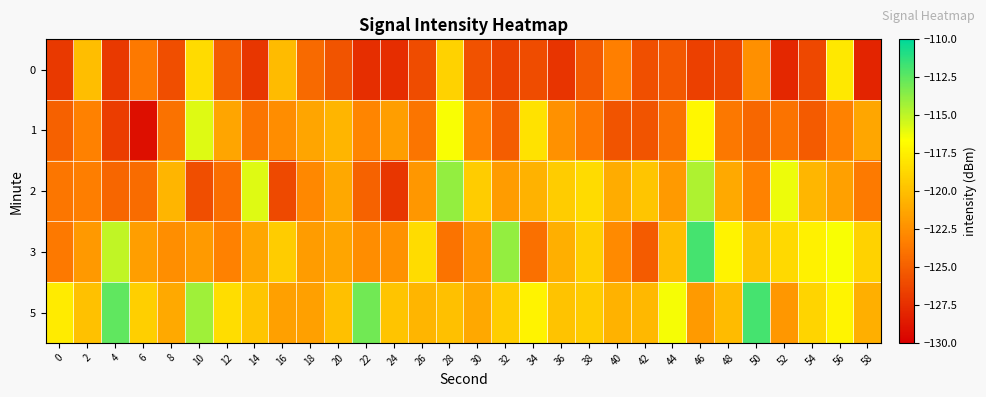

What is the greatest value displayed?

-111.9